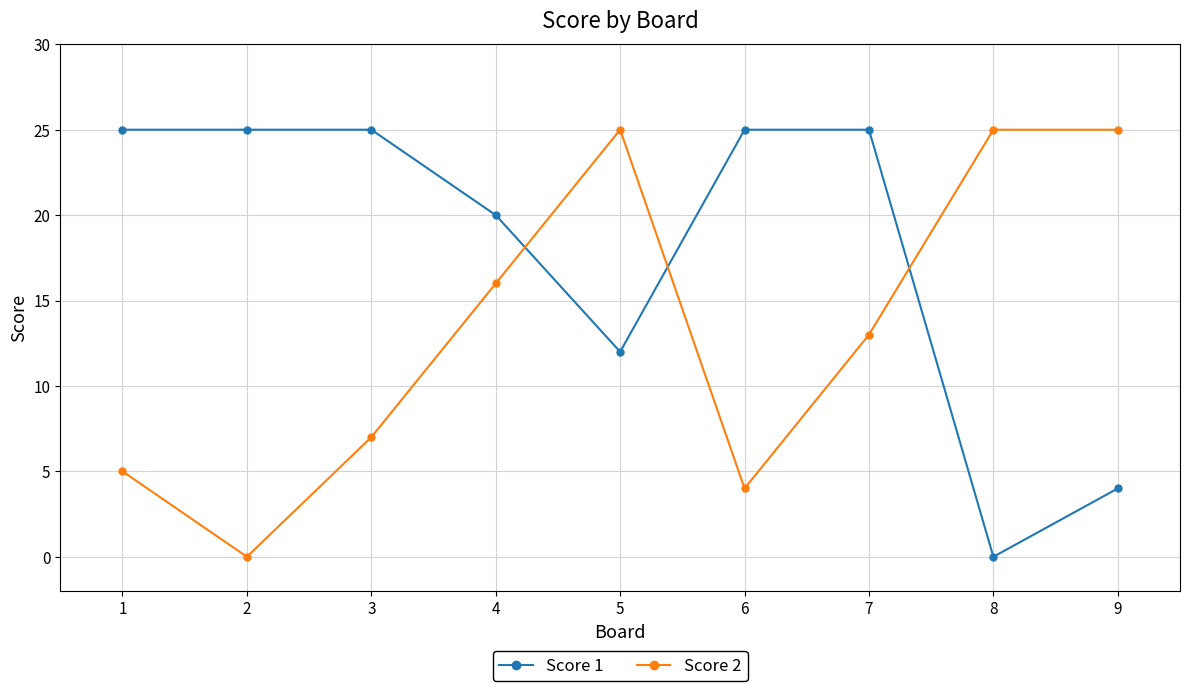

Is the value of Score 2 at 6 greater than the value of Score 1 at 4?

No